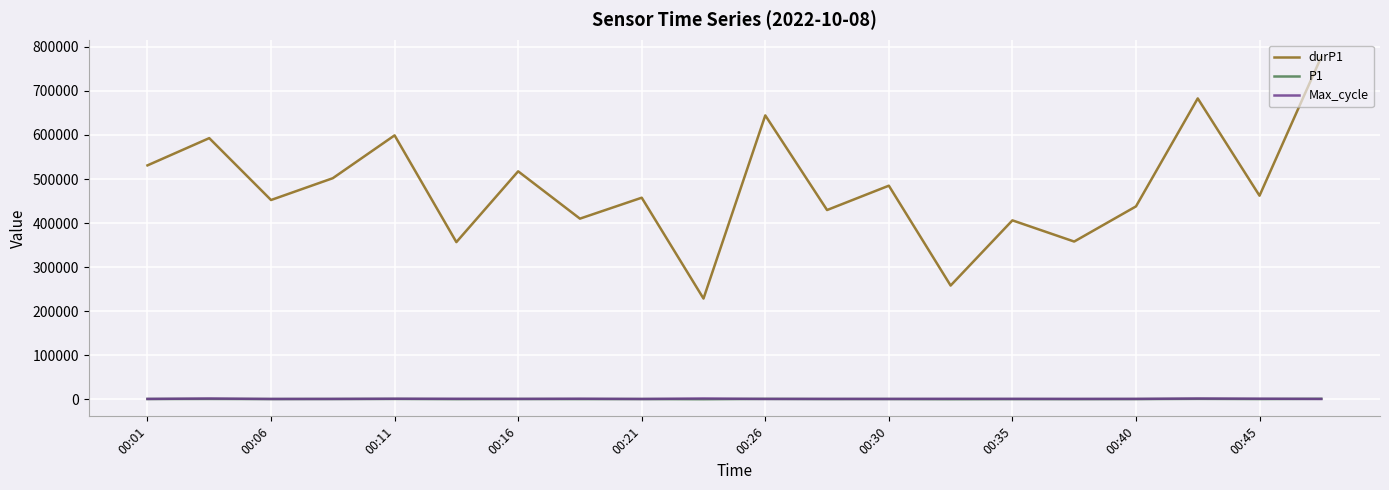

In P1, how many points are higher than both neighbors (excluding endpoints)?

8